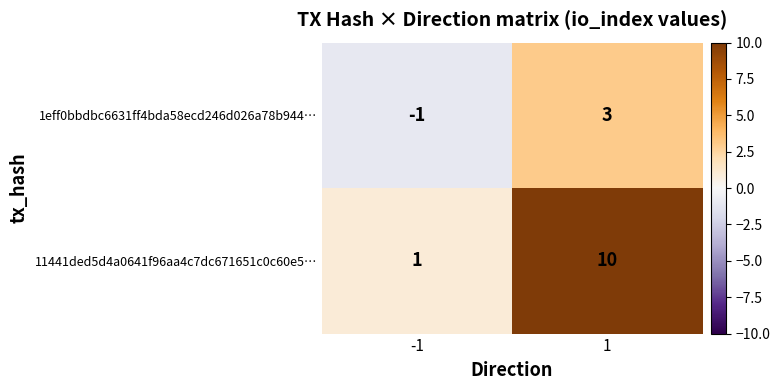

List the series in order of their peak value, highest first.

11441ded5d4a0641f96aa4c7dc671651c0c60e5…, 1eff0bbdbc6631ff4bda58ecd246d026a78b944…